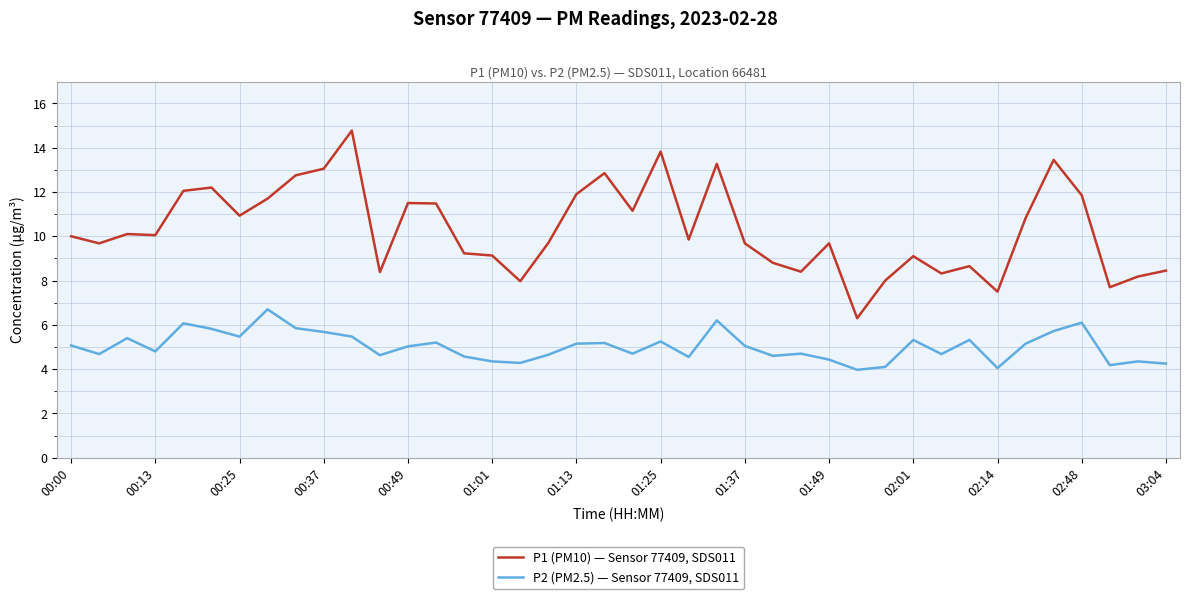

What is the lowest value of the P2 (PM2.5) — Sensor 77409, SDS011 series?

4.0